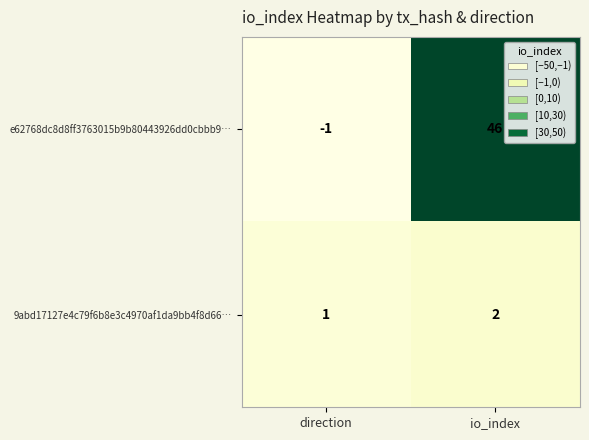

At which category is the sum across all series the highest?

io_index